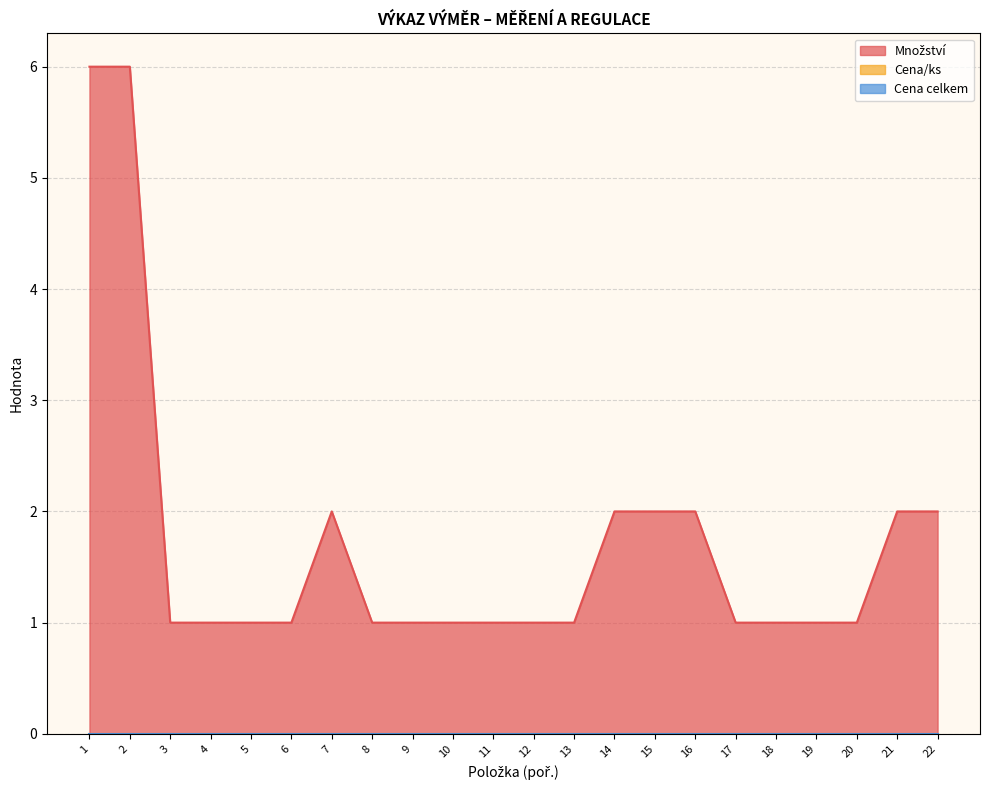

What is the sum of all Množství values?

38